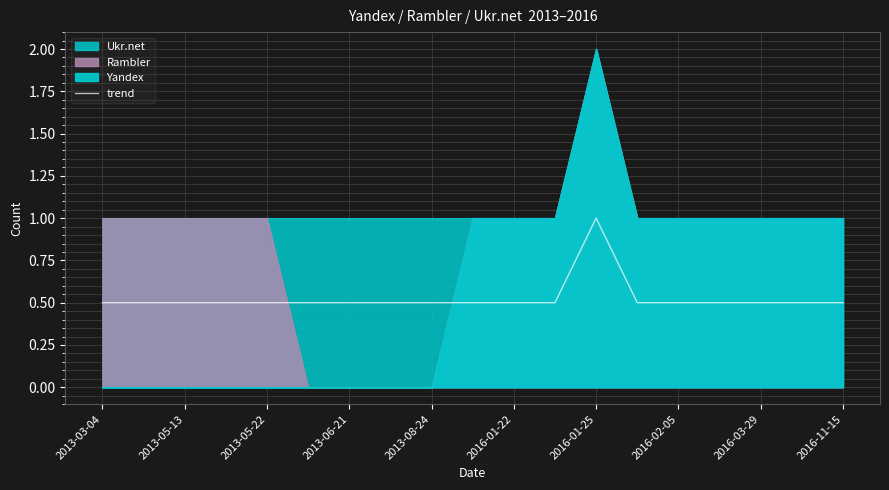

Read the value at 17.

0.5